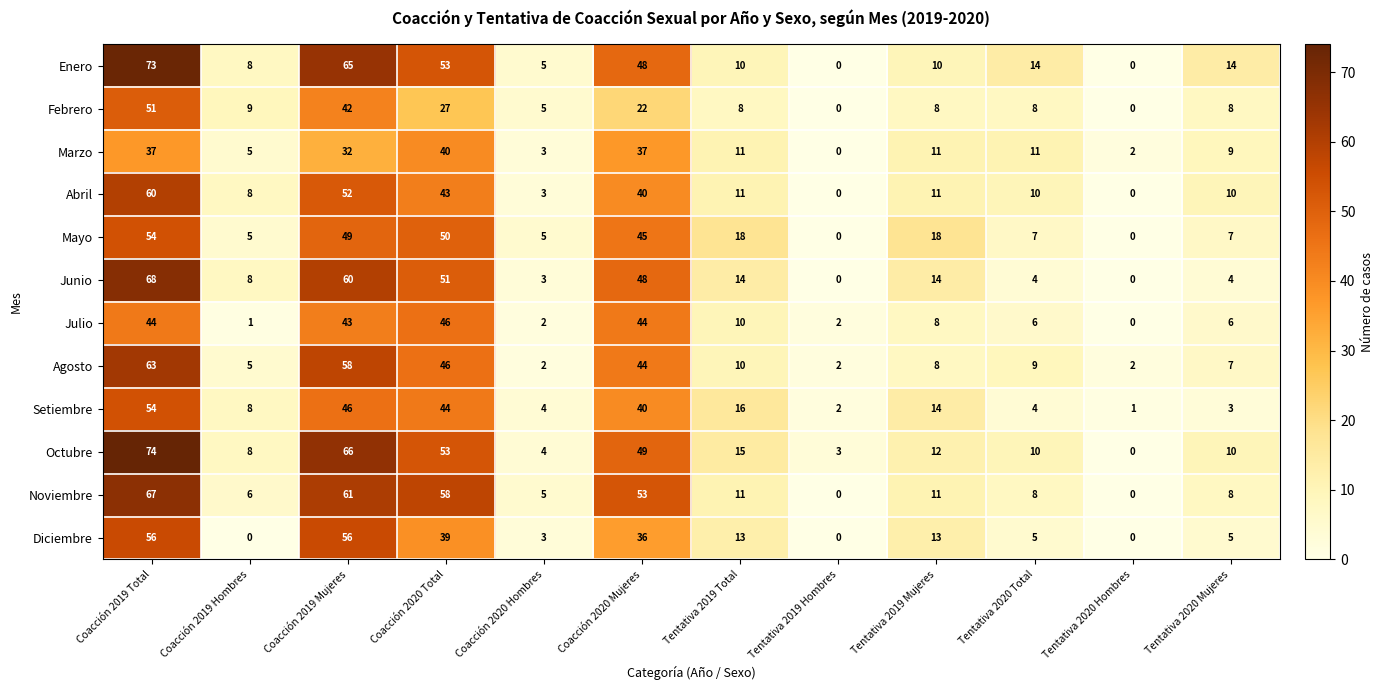

True or false: Diciembre has a value of 5 at Tentativa 2019 Mujeres.

False